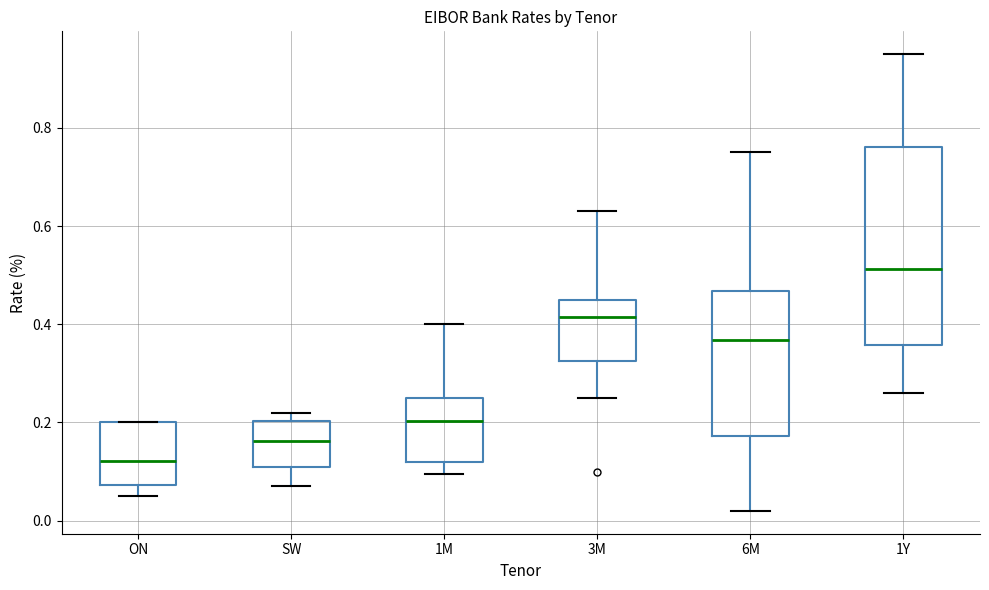

Comparing the boxes themselves (not the whiskers), which one is the tallest?

1Y